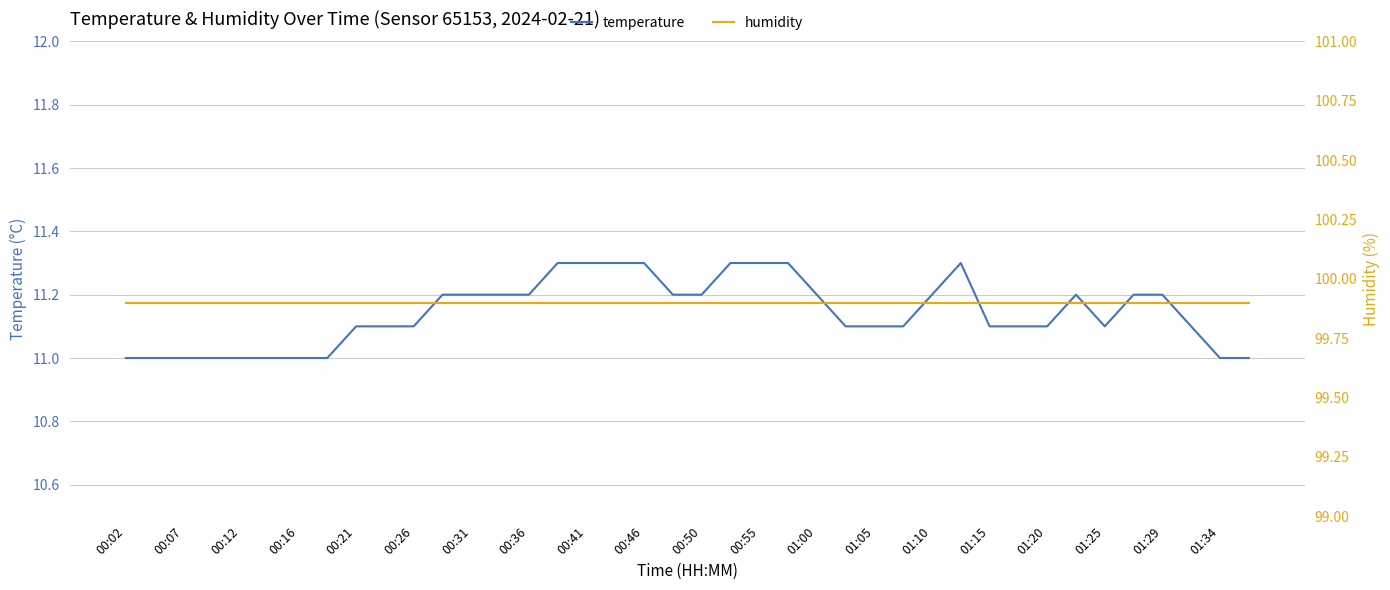

Is it true that temperature equals 17.2 at 00:16?

False